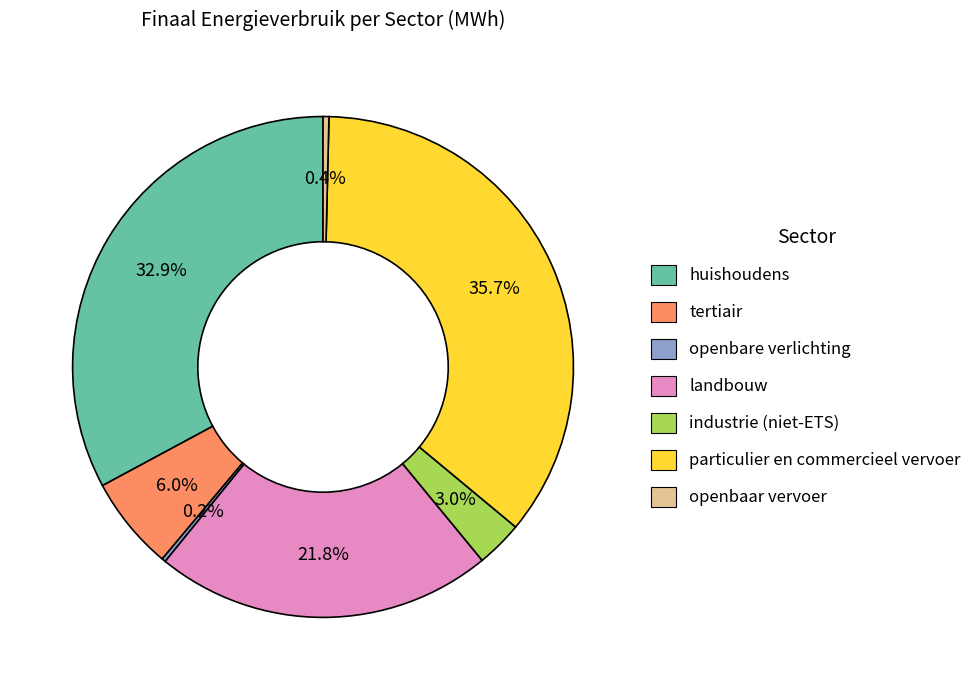

Is it true that tertiair is 20% of the pie?

False